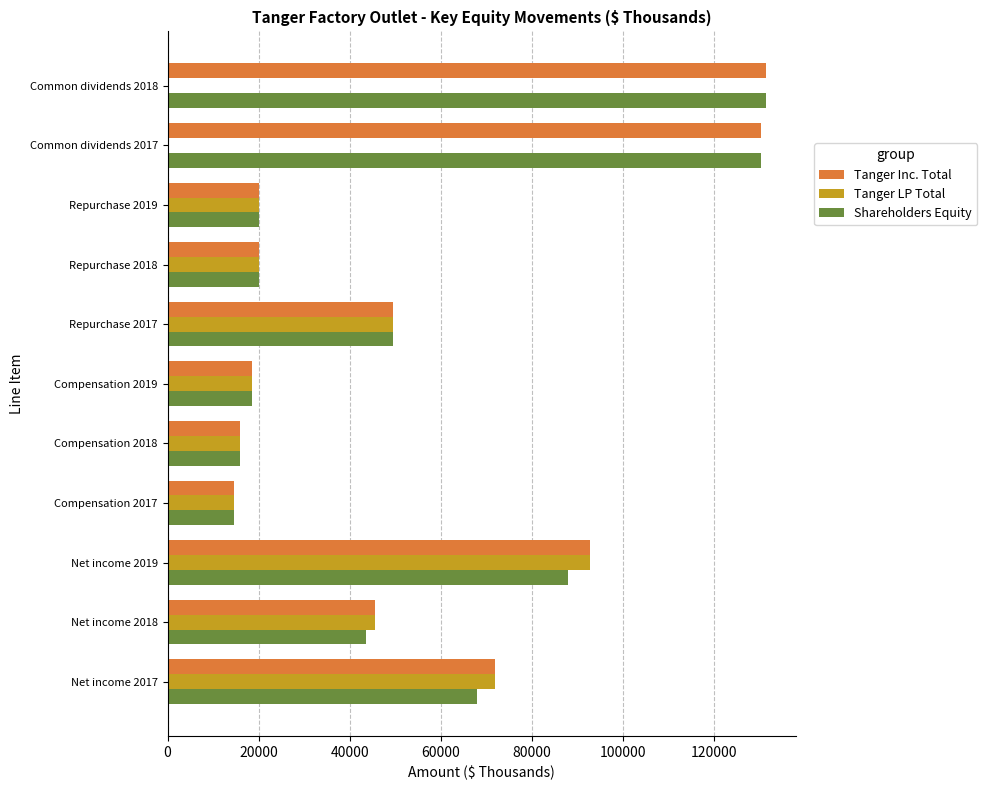

What is the maximum value for Tanger LP Total?

92728